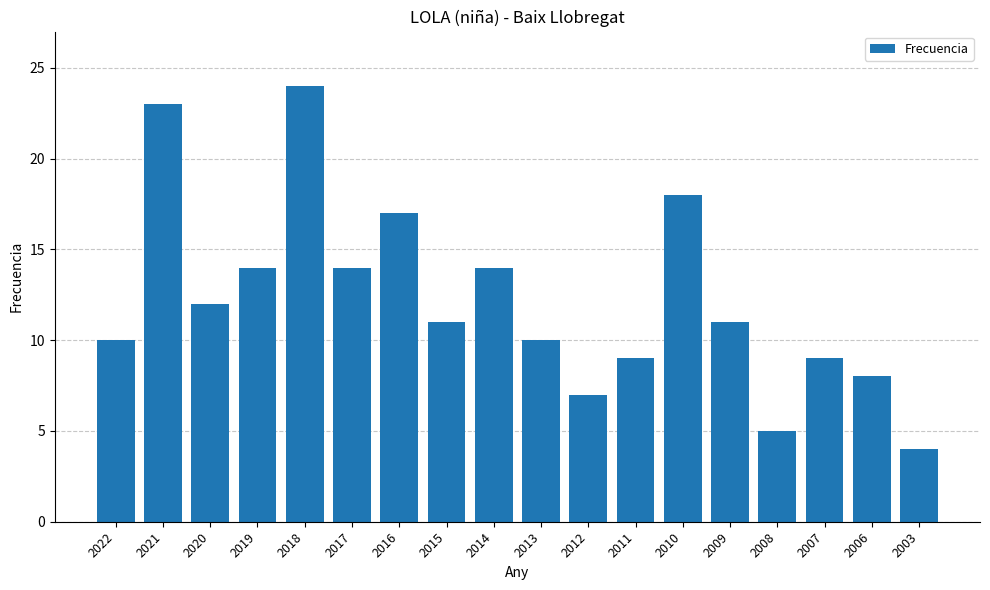

What is the change in value from 2014 to 2006?

-6